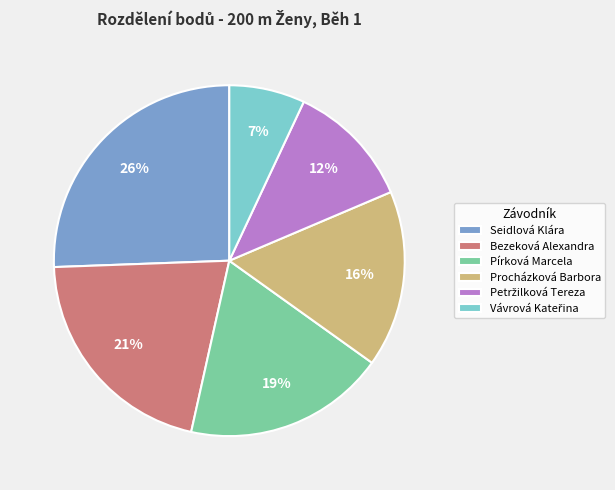

Which slice is the largest?

Seidlová Klára